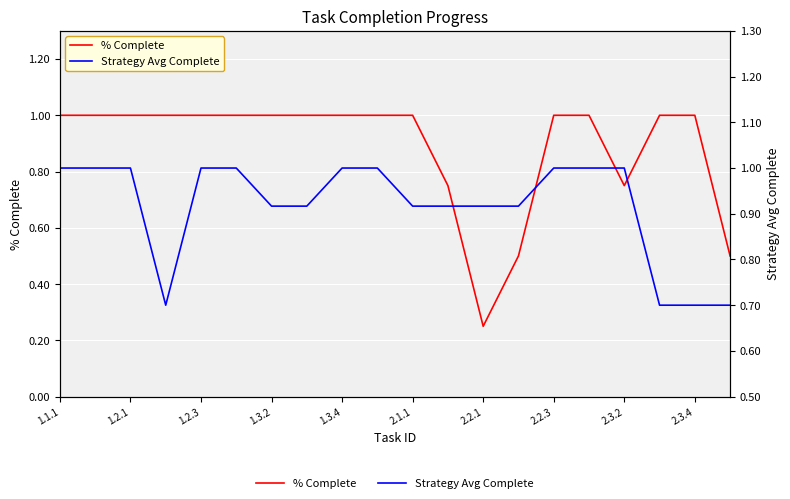

The value of % Complete at 2.1.1 is 1.0. True or false?

True